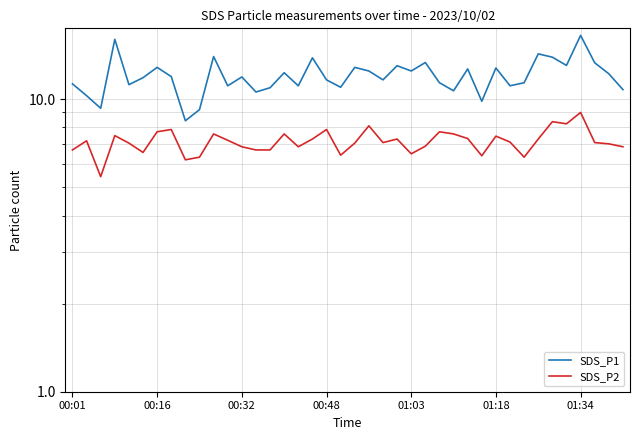

How many categories are shown in the chart?

40